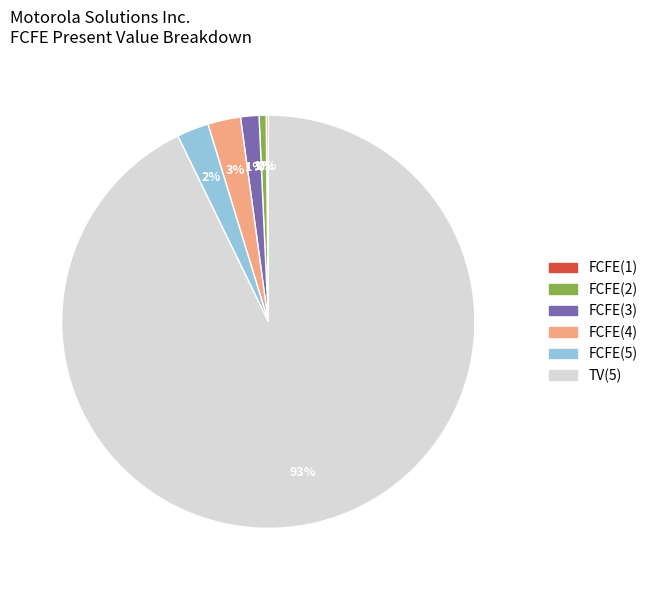

Is it true that FCFE(3) is 11% of the pie?

False